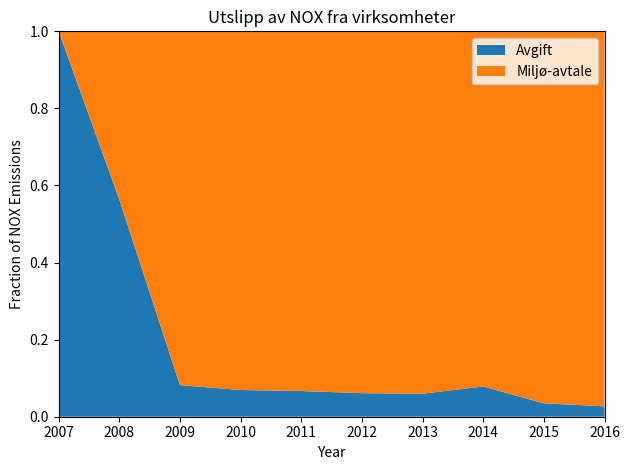

Reading left to right, extract all data points from this chart.

Avgift: 107084	58739	8365	6467	6599	5569	5481	7975	3147	2310
Miljø-avtale: 0	45413	93660	86806	92282	85549	86415	93625	87408	83321